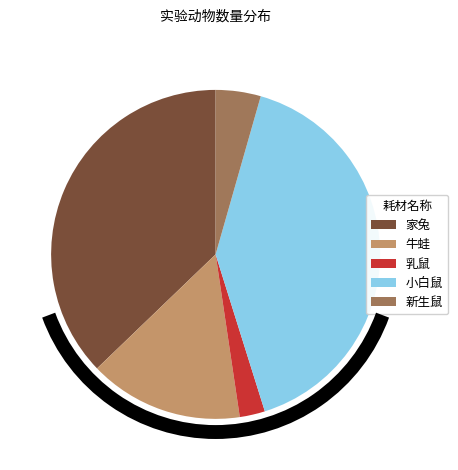

The 小白鼠 slice represents 47% of the pie. True or false?

False